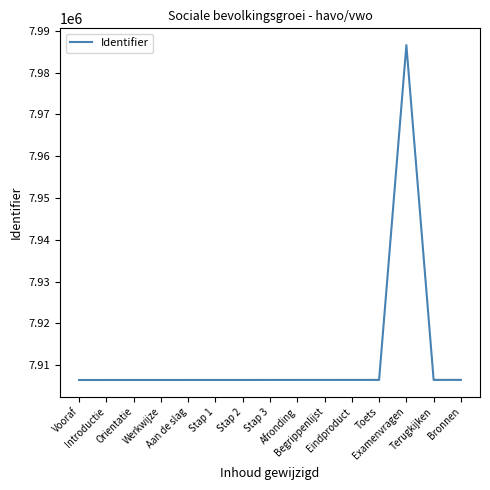

What is the difference between the maximum and minimum values?

80154